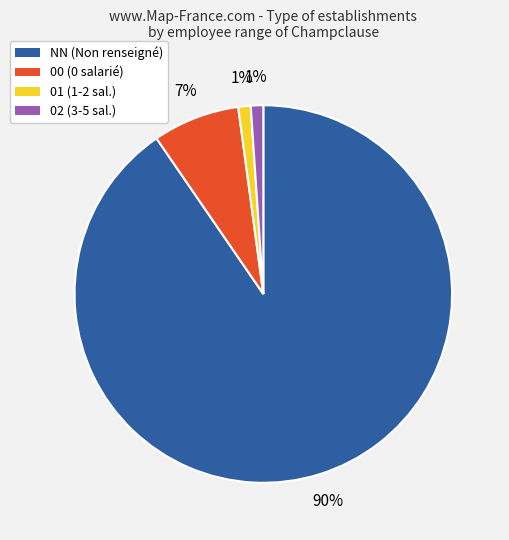

How many segments does this pie chart have?

4